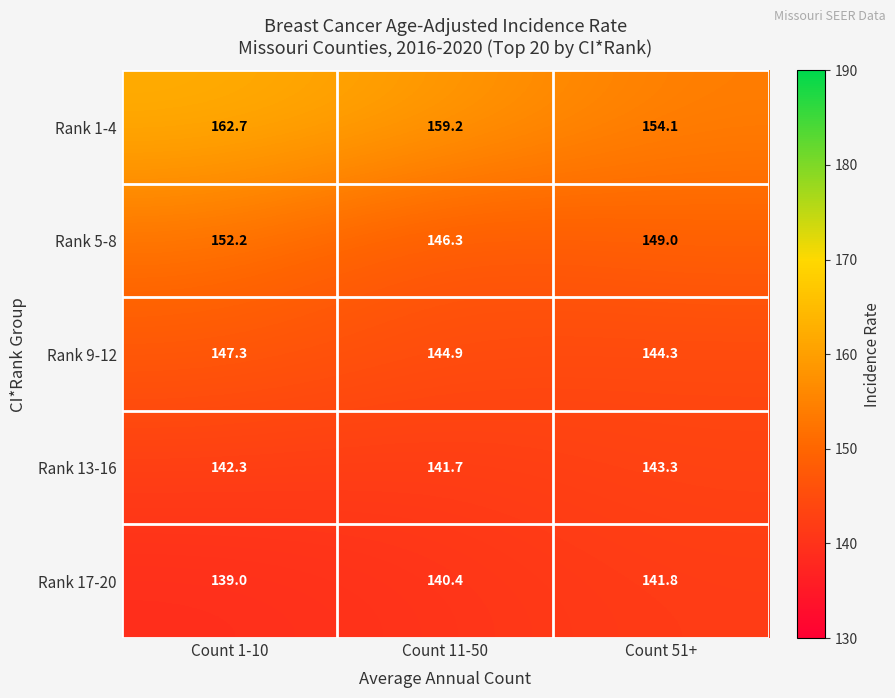

What is the sum of all Rank 9-12 values?

436.5